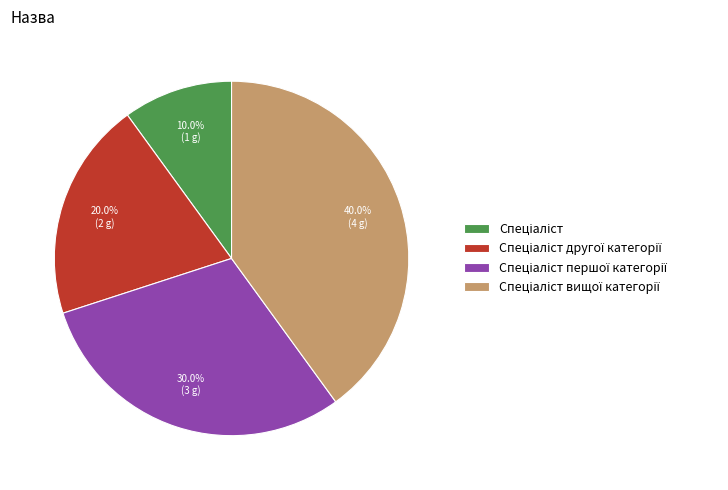

Is there a majority slice in this chart?

No